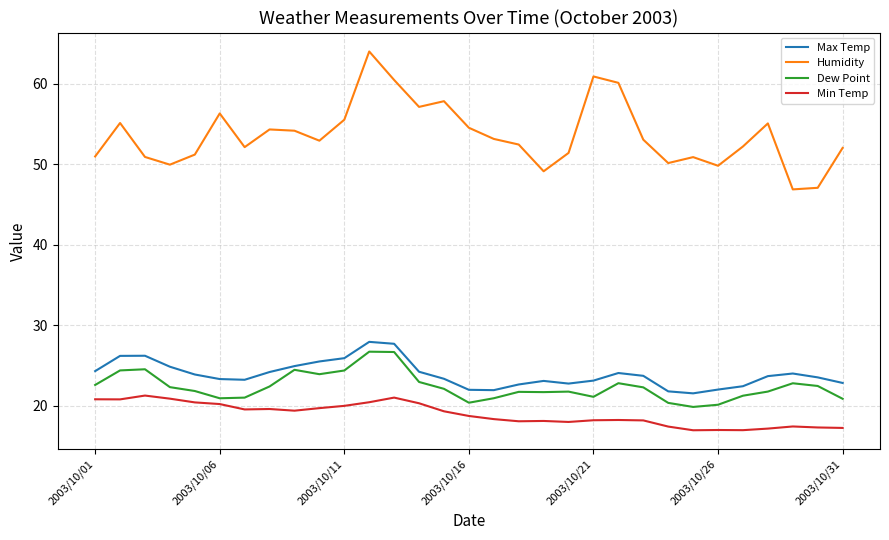

What is the maximum value for Max Temp?

27.9